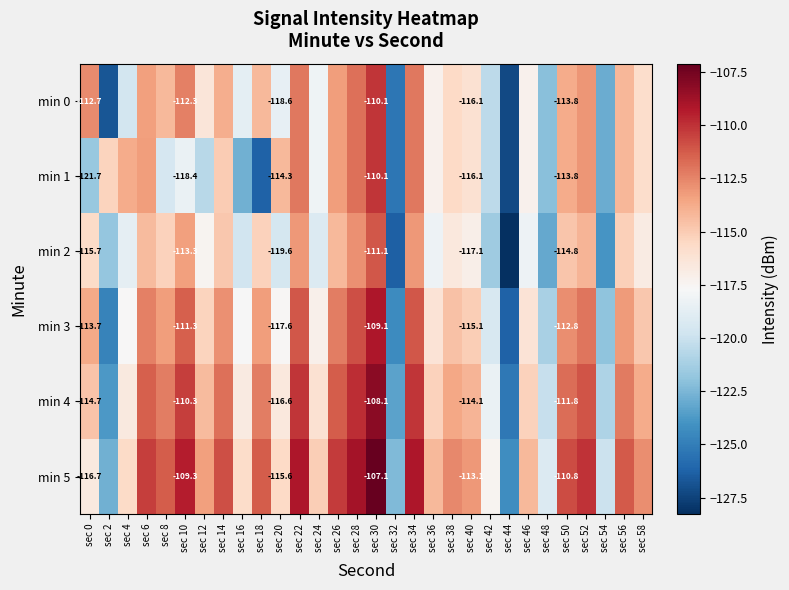

At which category is the sum across all series the highest?

sec 30